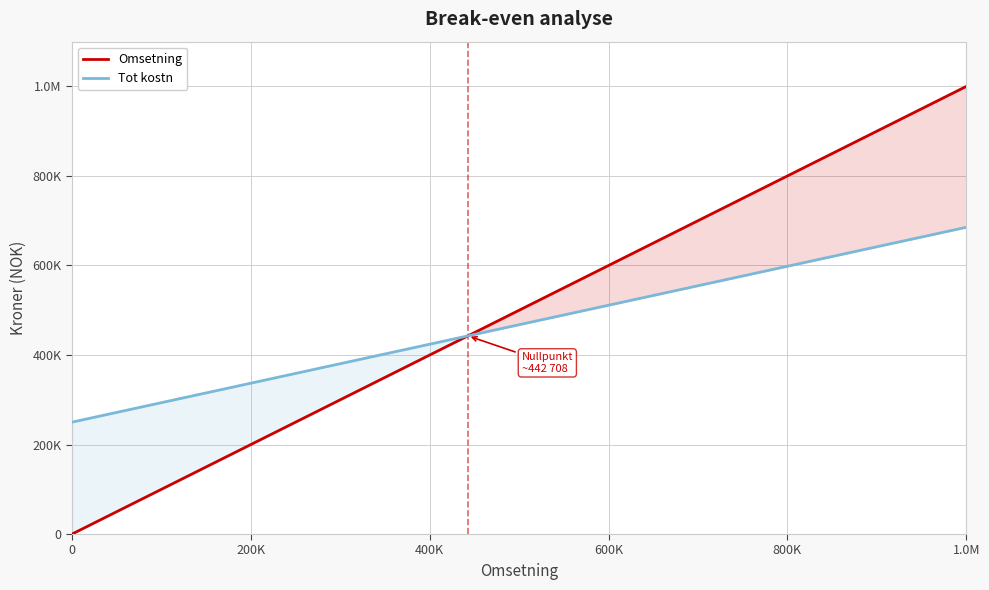

How many intersections are there between Tot kostn and Omsetning?

1